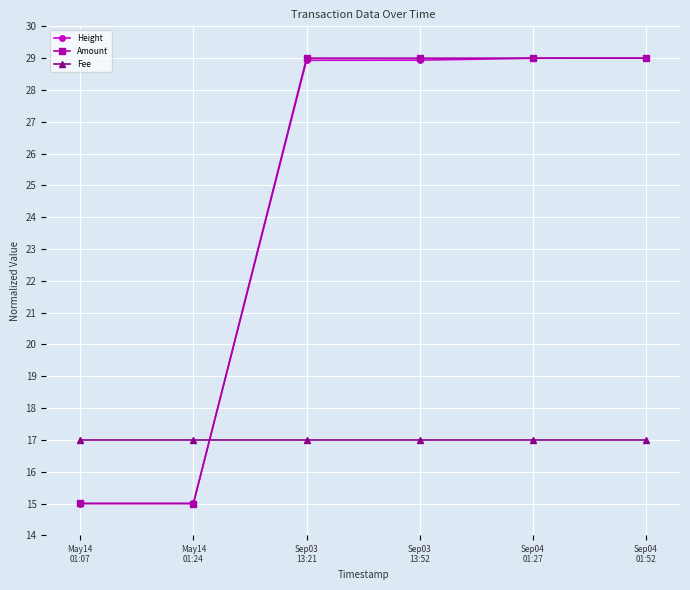

True or false: Amount has a value of 15.0 at May14
01:07.

True